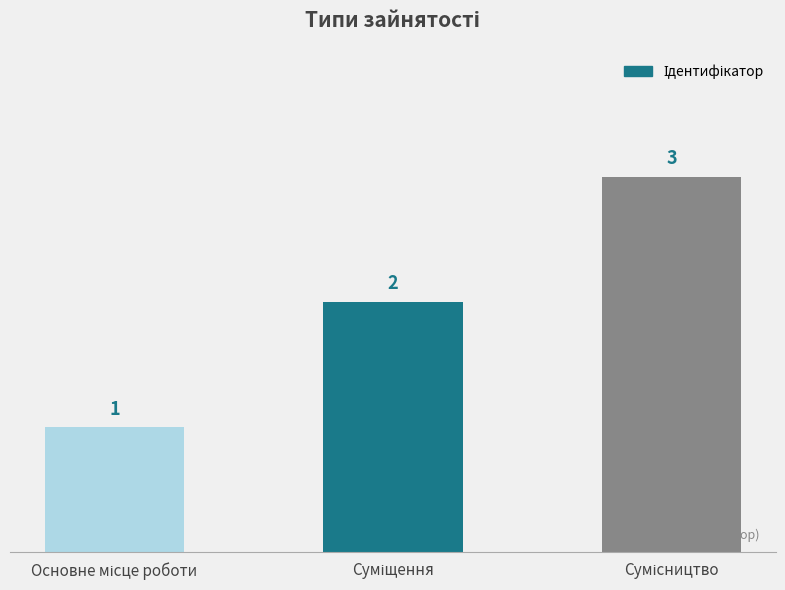

What is the sum of all values?

6